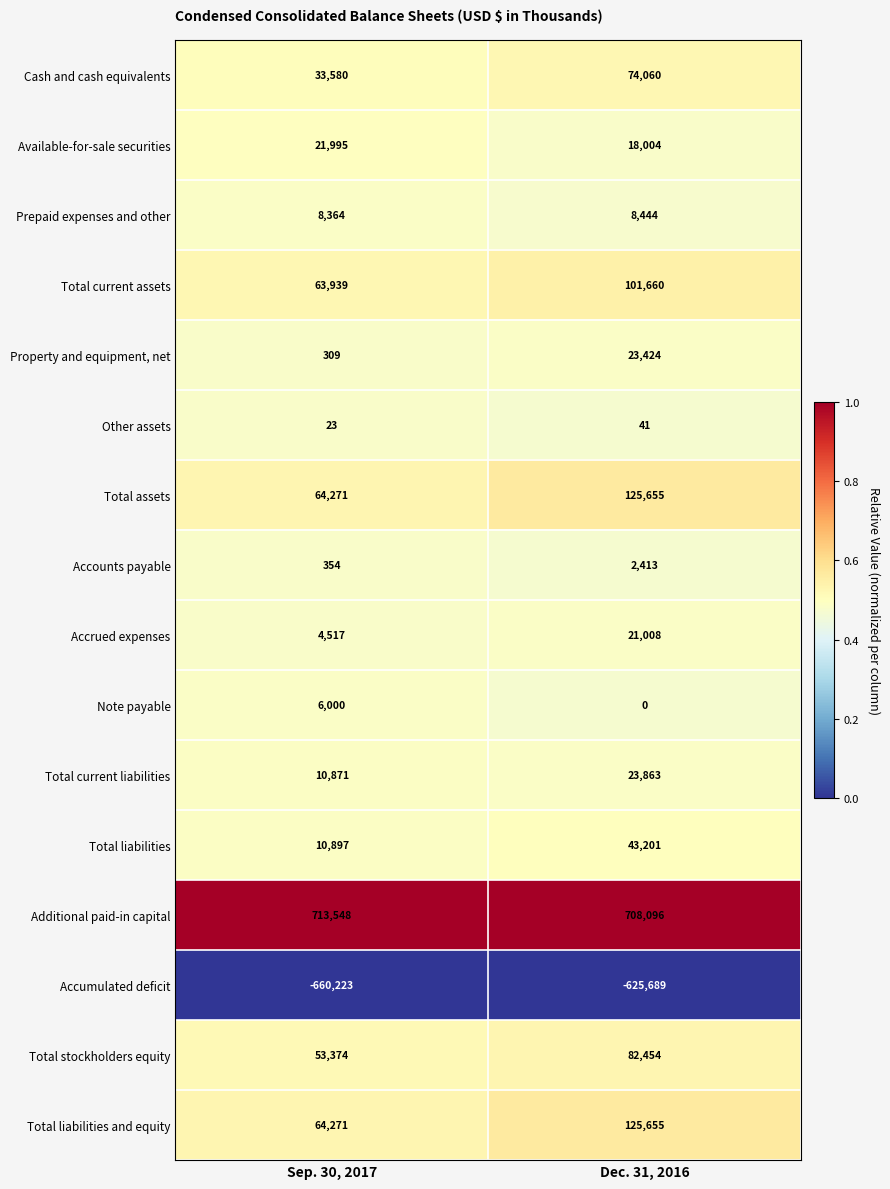

Read the Total liabilities and equity value at Sep. 30, 2017.

64271